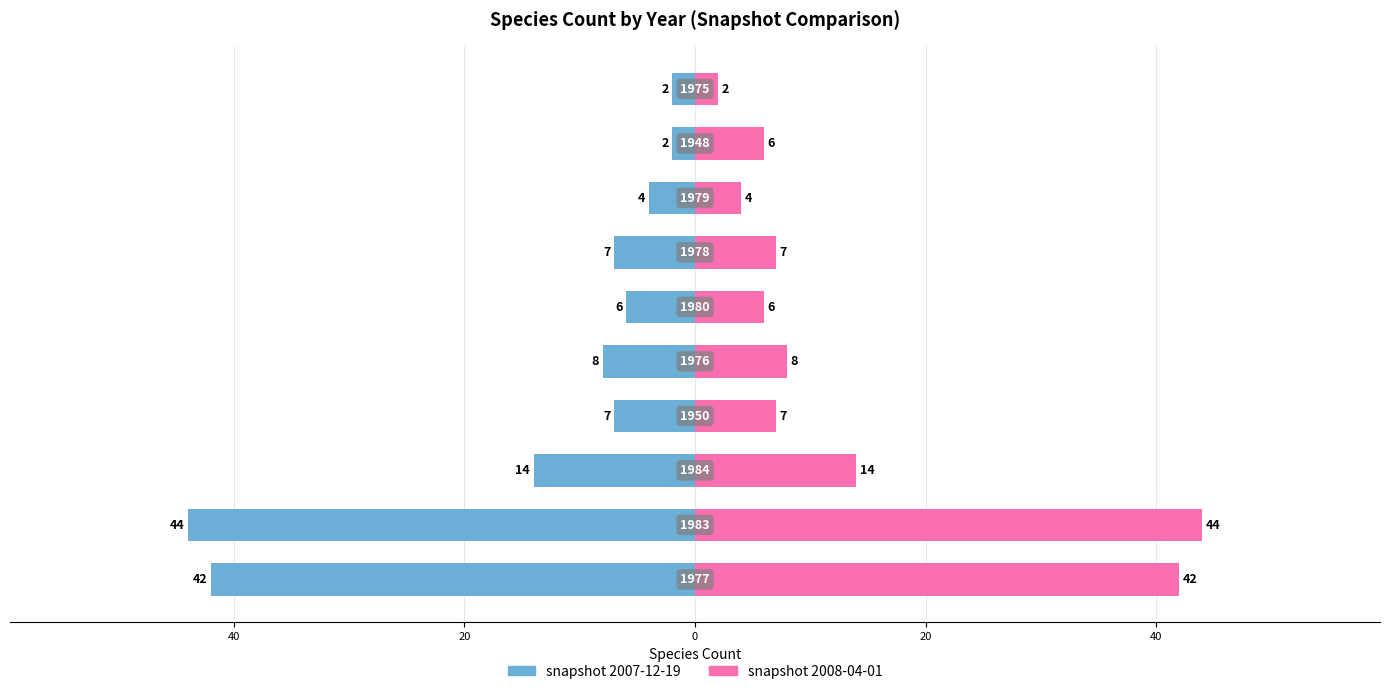

Is it true that snapshot 2007-12-19 equals -7 at 20?

False